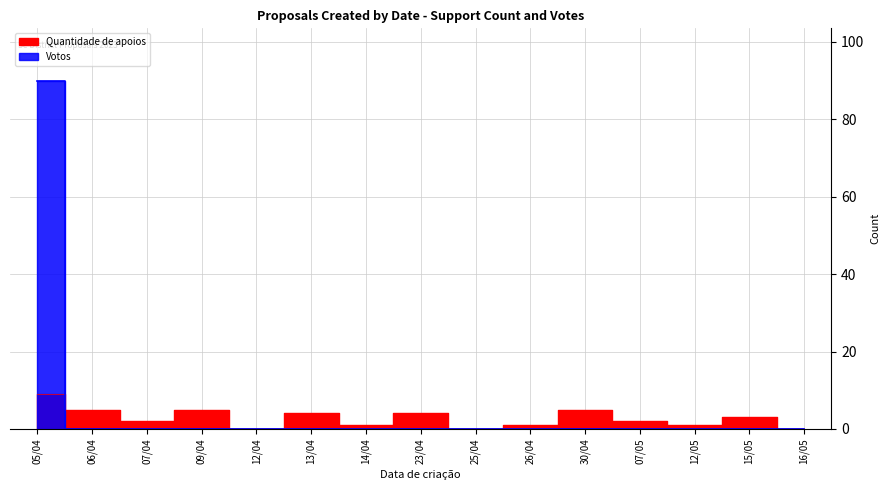

Rank the series by their maximum value, from highest to lowest.

Votos, Quantidade de apoios